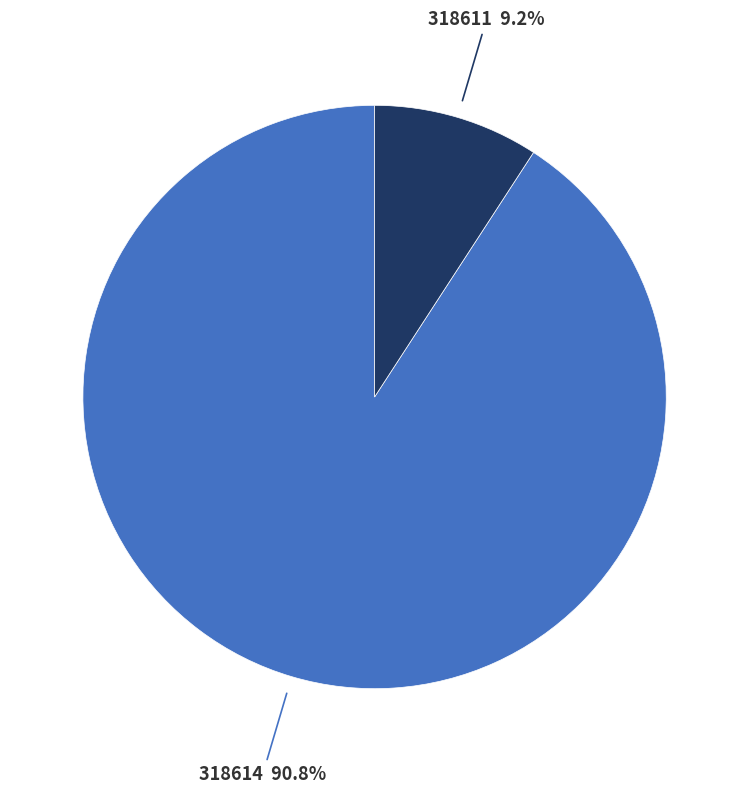

Is there any slice that represents more than half of the pie?

Yes